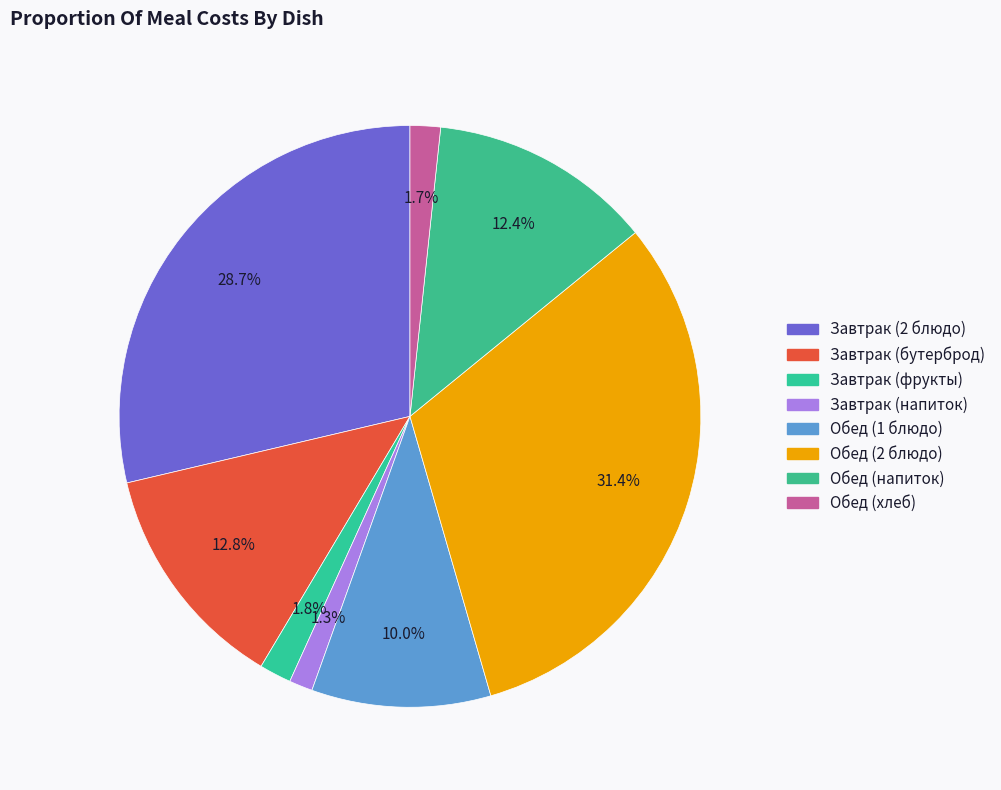

Combined, do Обед (напиток) and Завтрак (бутерброд) account for over 50%?

No